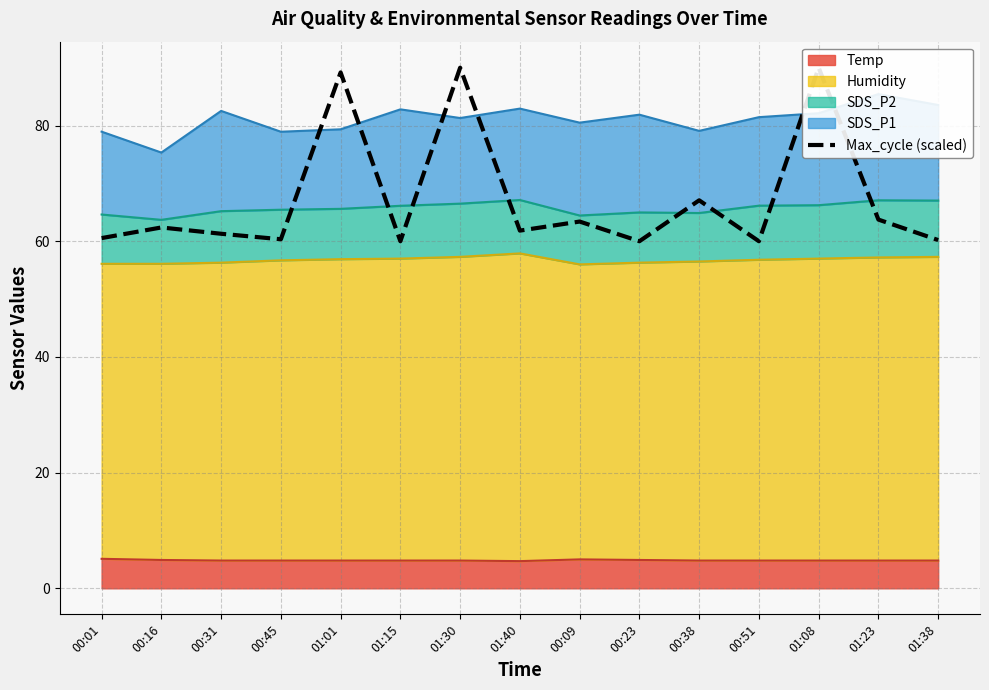

At which label does the data first exceed 61?

00:16